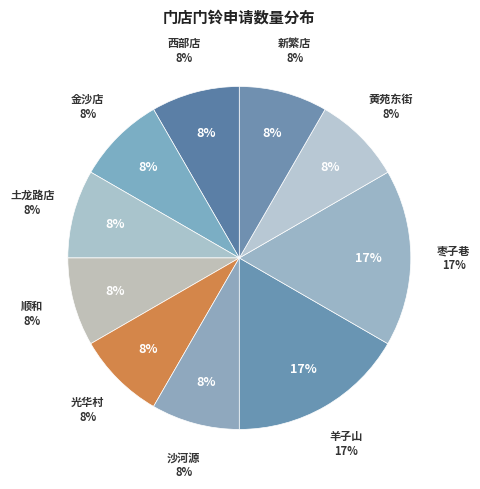

Is there any slice that represents more than half of the pie?

No